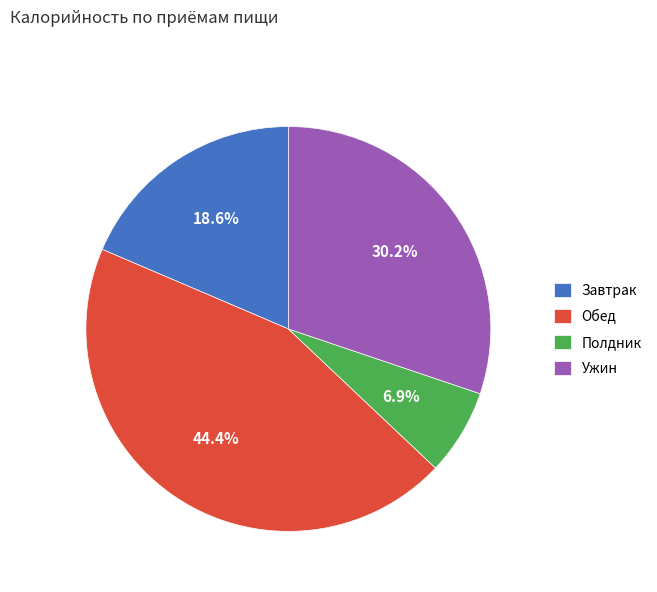

What is the total percentage of Завтрак and Обед?

62.9%